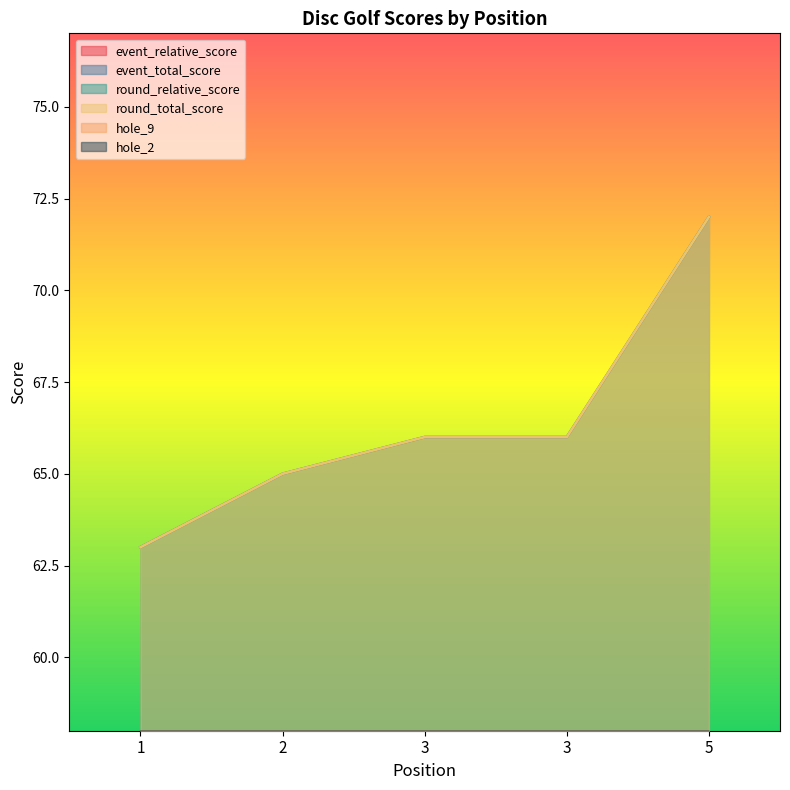

What is the approximate value of round_total_score at 5?

72